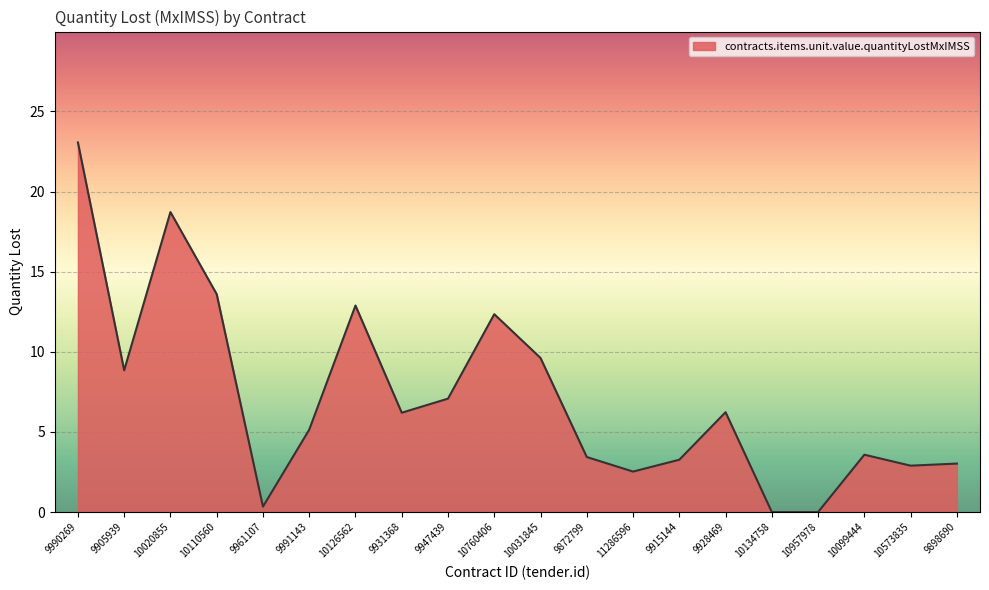

What position from the right is 9990269?

20